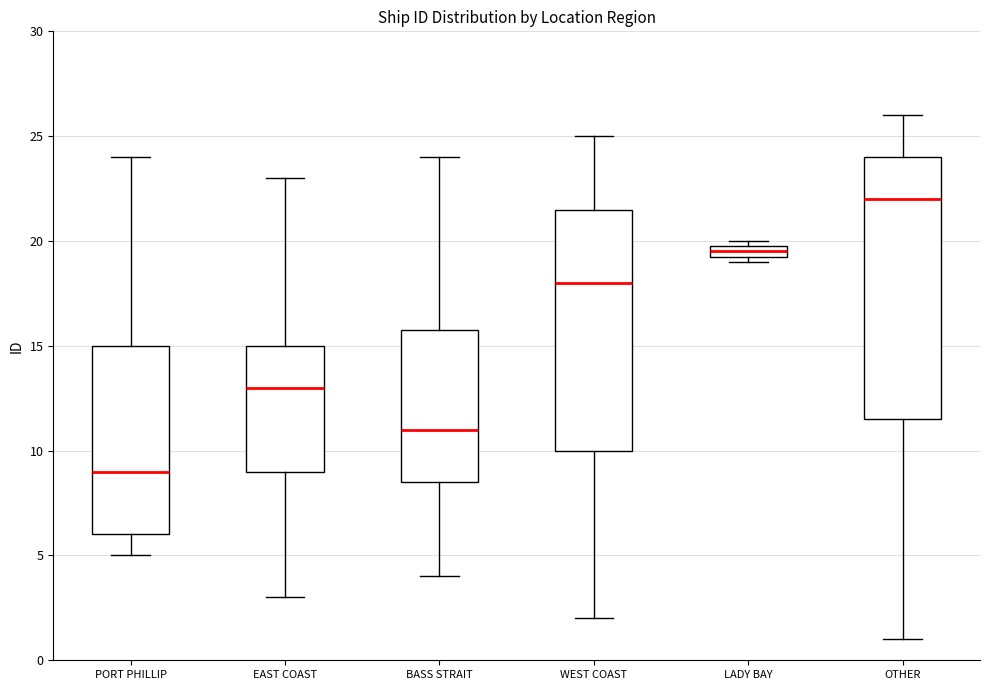

Where is the upper edge of the box for LADY BAY on the y-axis? The values are not printed on the chart, so give them approximately, as read against the axis.

20.0